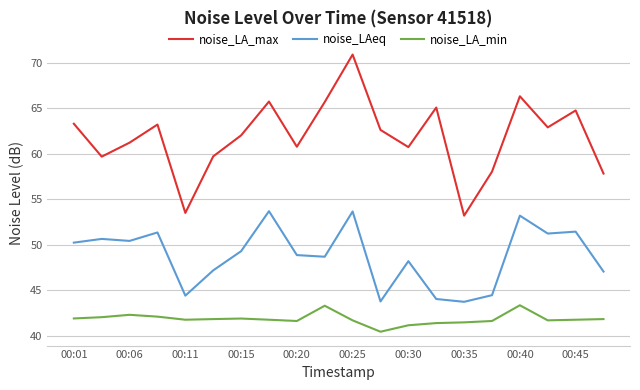

Rank the series by their maximum value, from highest to lowest.

noise_LA_max, noise_LAeq, noise_LA_min